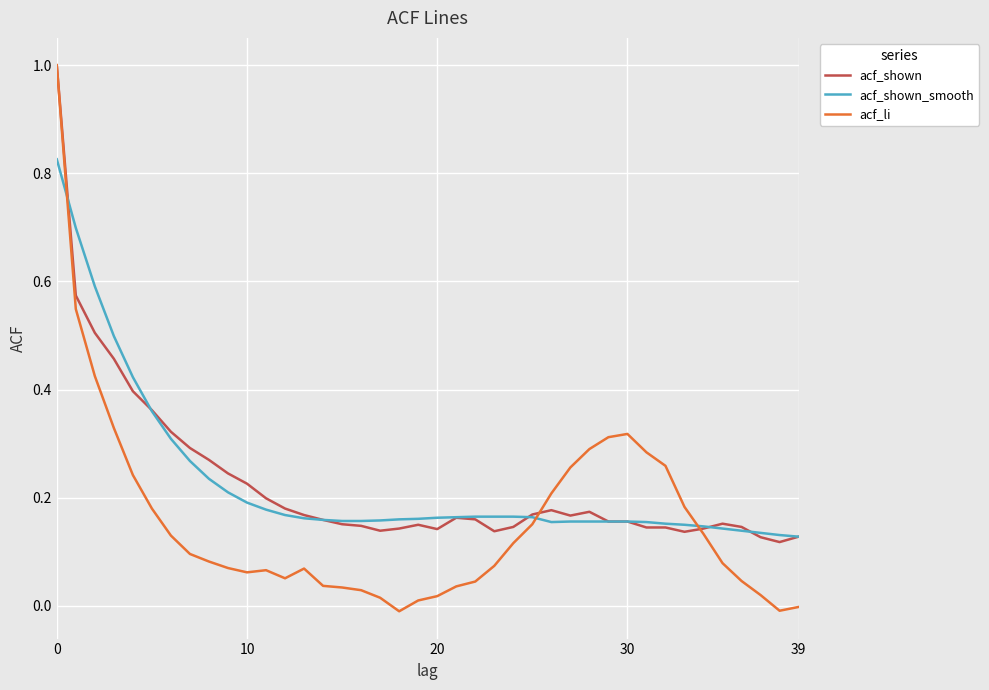

What is the highest value of the acf_shown series?

1.0